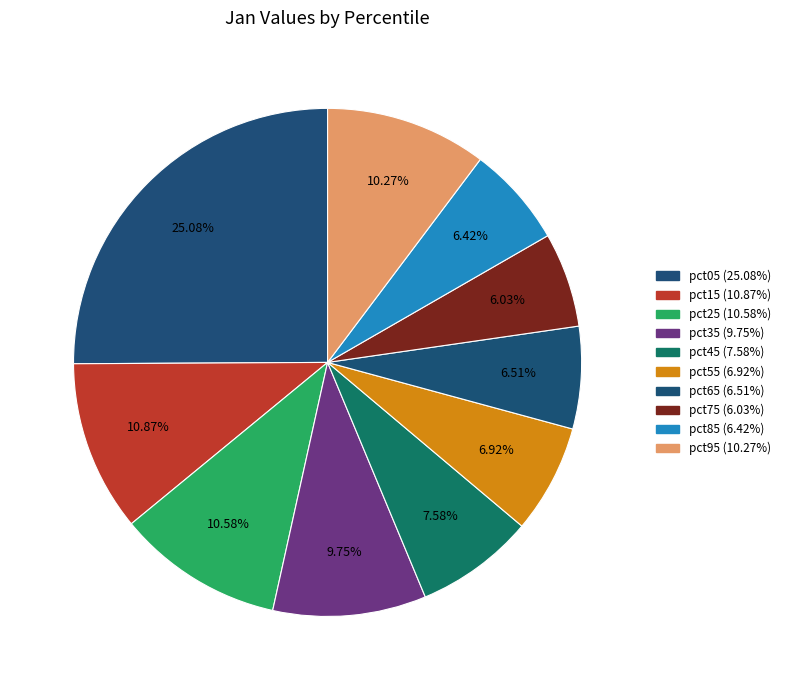

What percentage is the pct85 slice, to the nearest percent?

6%